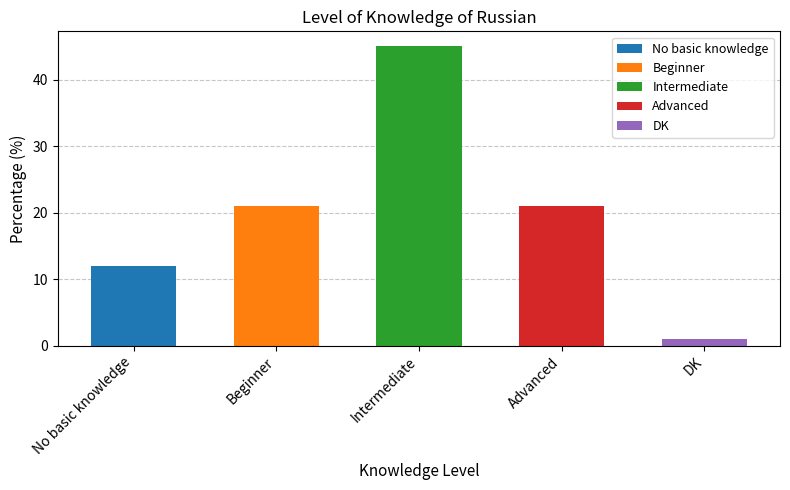

How many values are below 21?

2